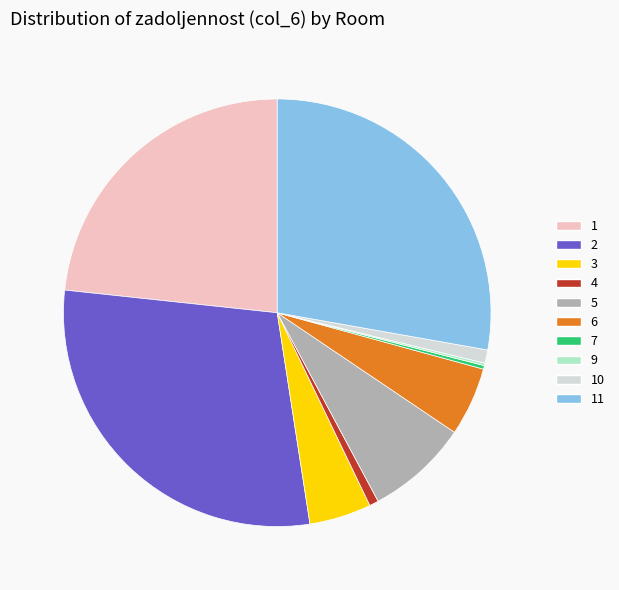

Is there a majority slice in this chart?

No